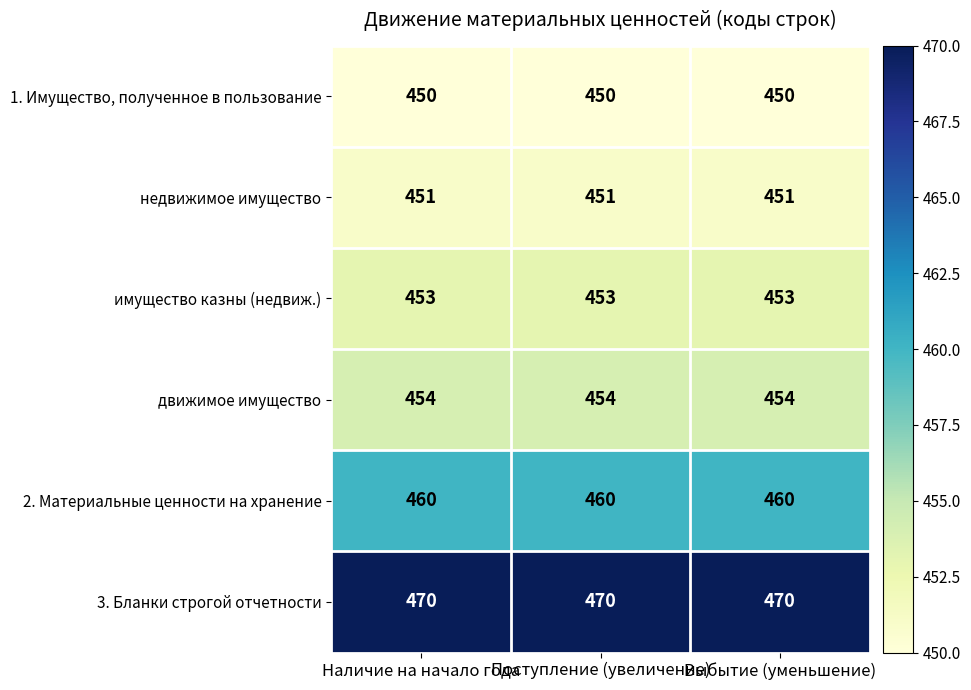

What is the maximum value for 2. Материальные ценности на хранение?

460